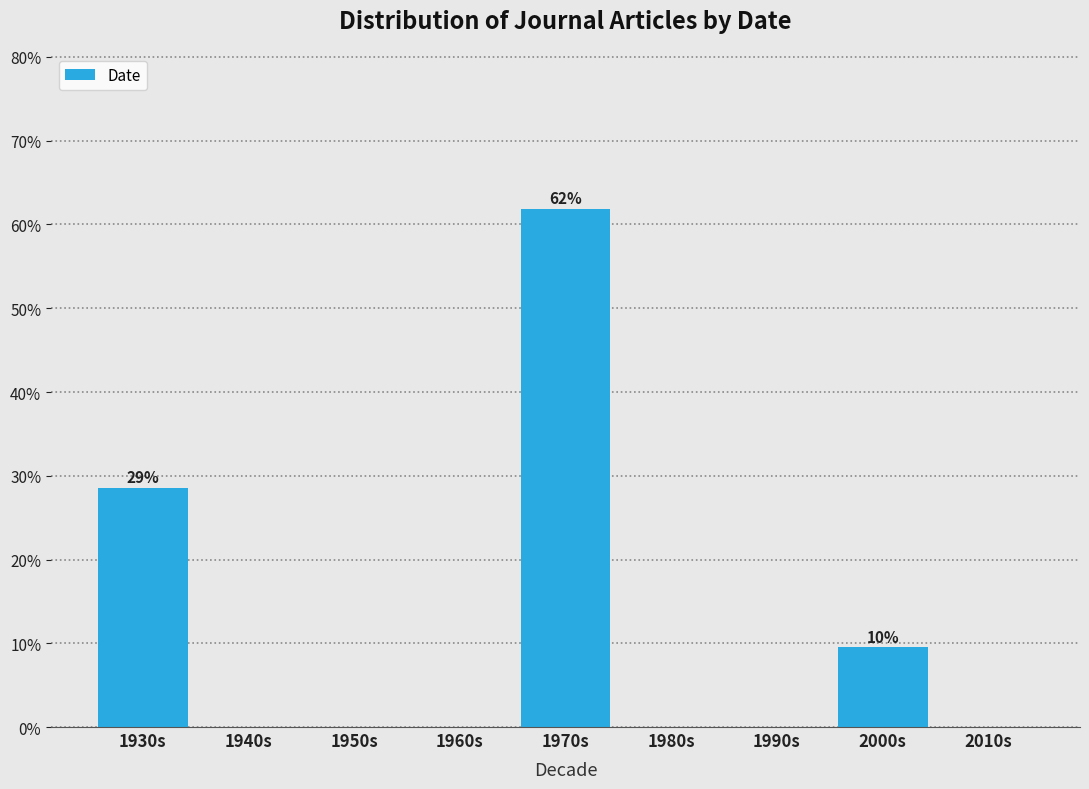

Reading left to right, list all the values displayed in this chart.

1930s=28.6	1940s=0.0	1950s=0.0	1960s=0.0	1970s=61.9	1980s=0.0	1990s=0.0	2000s=9.5	2010s=0.0